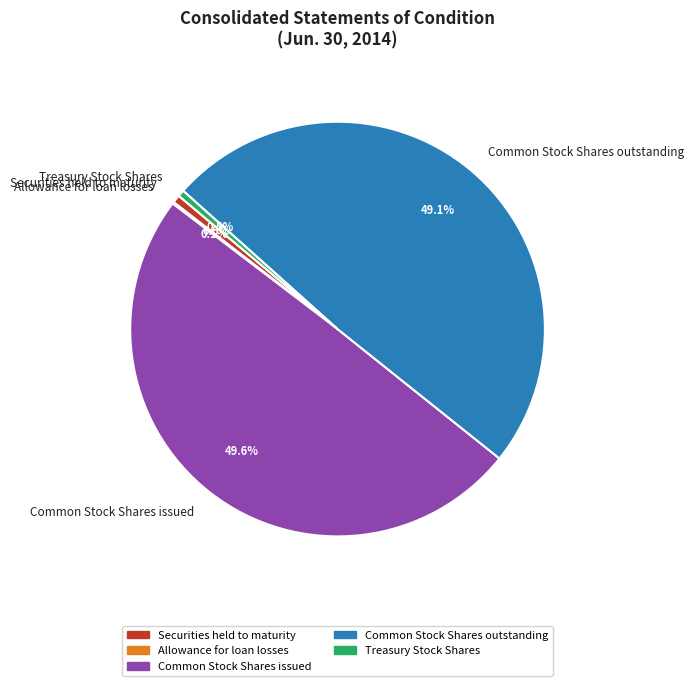

Approximately how many times larger is the value at Common Stock Shares issued compared to Common Stock Shares outstanding?

1.0